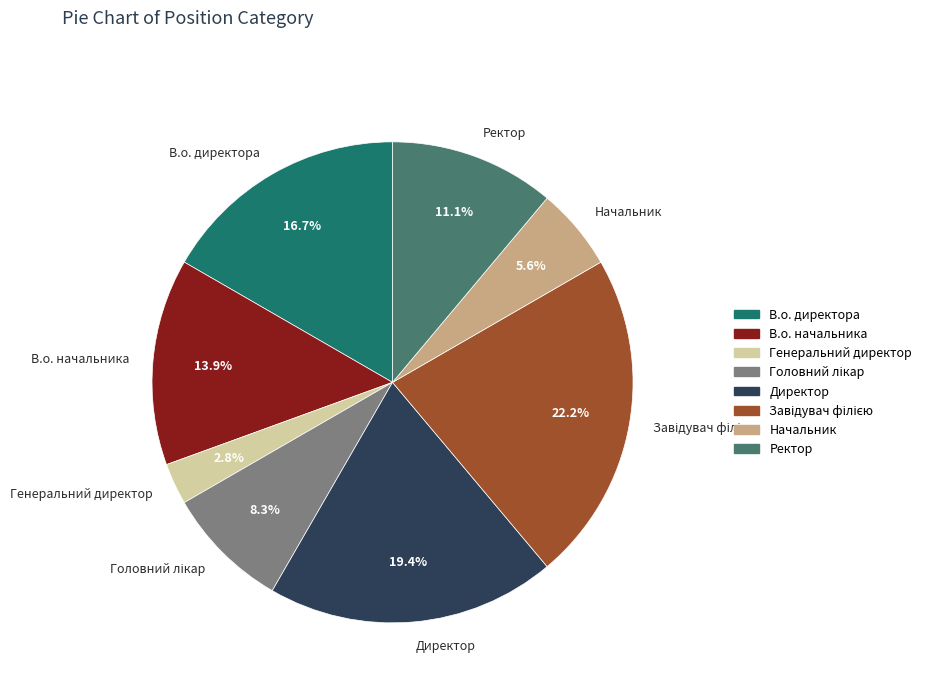

Which category has the smallest portion of the pie?

Генеральний директор